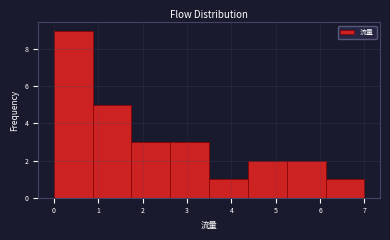

Reading left to right, transcribe this chart: for each bar, give the range it covers on the x-axis and its height. Neither the bar edges nor the heights are printed on the chart, so give them approximately, as read against the axes.

0.0 to 0.9: 9
0.9 to 1.8: 5
1.8 to 2.6: 3
2.6 to 3.5: 3
3.5 to 4.4: 1
4.4 to 5.3: 2
5.3 to 6.1: 2
6.1 to 7.0: 1